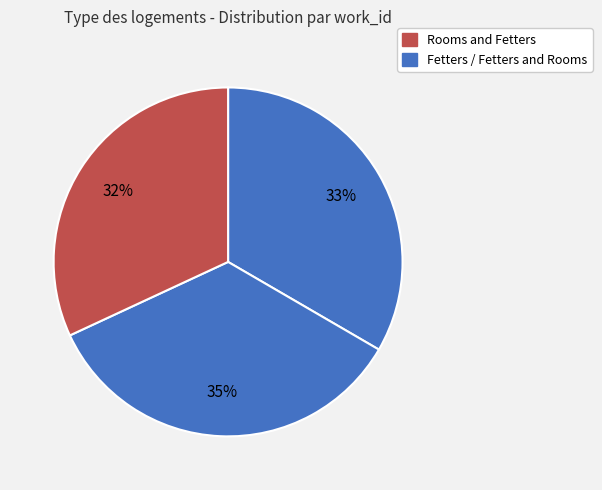

Count the number of slices in the pie.

3